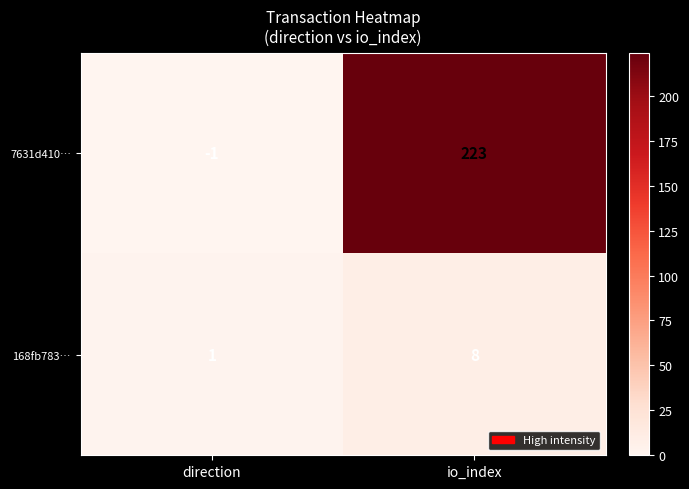

At which category is the sum across all series the highest?

io_index